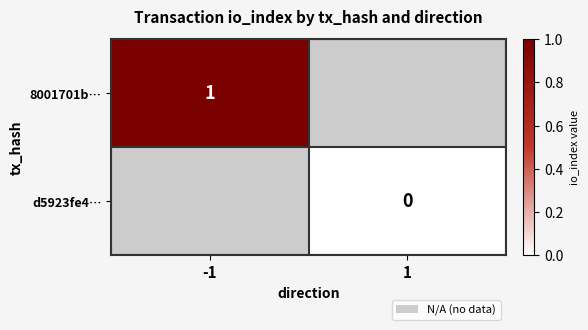

The value of 8001701b… at -1 is 0. True or false?

False